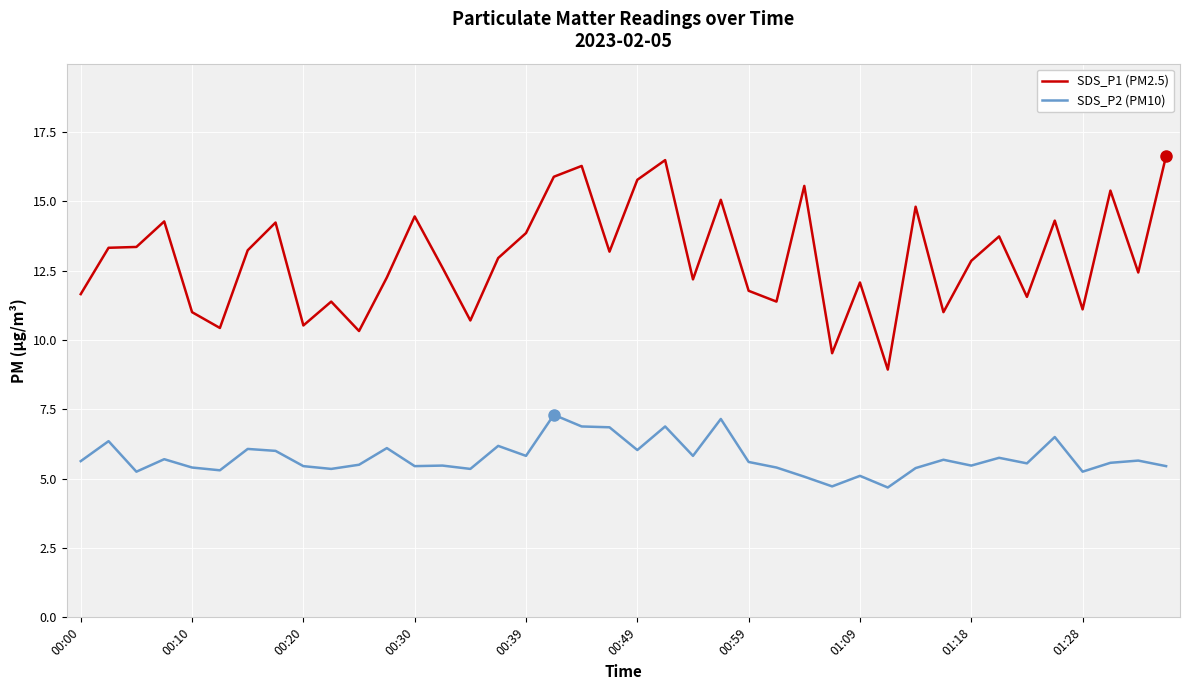

What is the lowest value of the SDS_P1 (PM2.5) series?

8.9